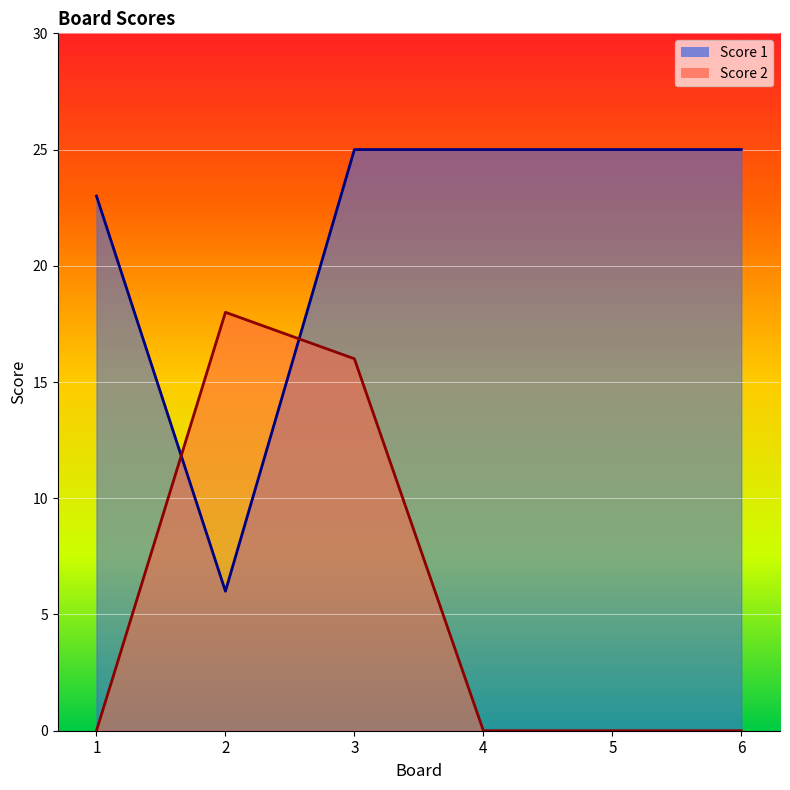

Reading left to right, list all the values displayed in this chart.

Score 1: 1=23	2=6	3=25	4=25	5=25	6=25
Score 2: 1=0	2=18	3=16	4=0	5=0	6=0